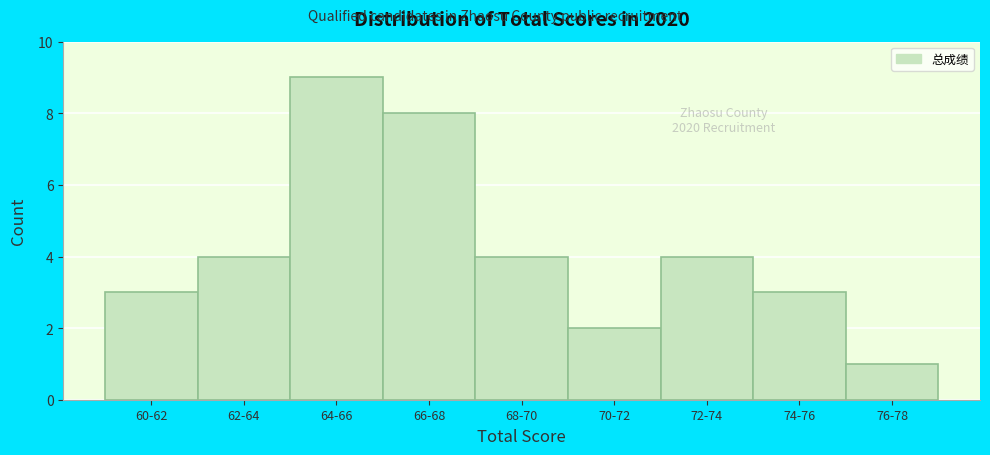

Reading left to right, extract all data points from this chart.

60-62=3	62-64=4	64-66=9	66-68=8	68-70=4	70-72=2	72-74=4	74-76=3	76-78=1